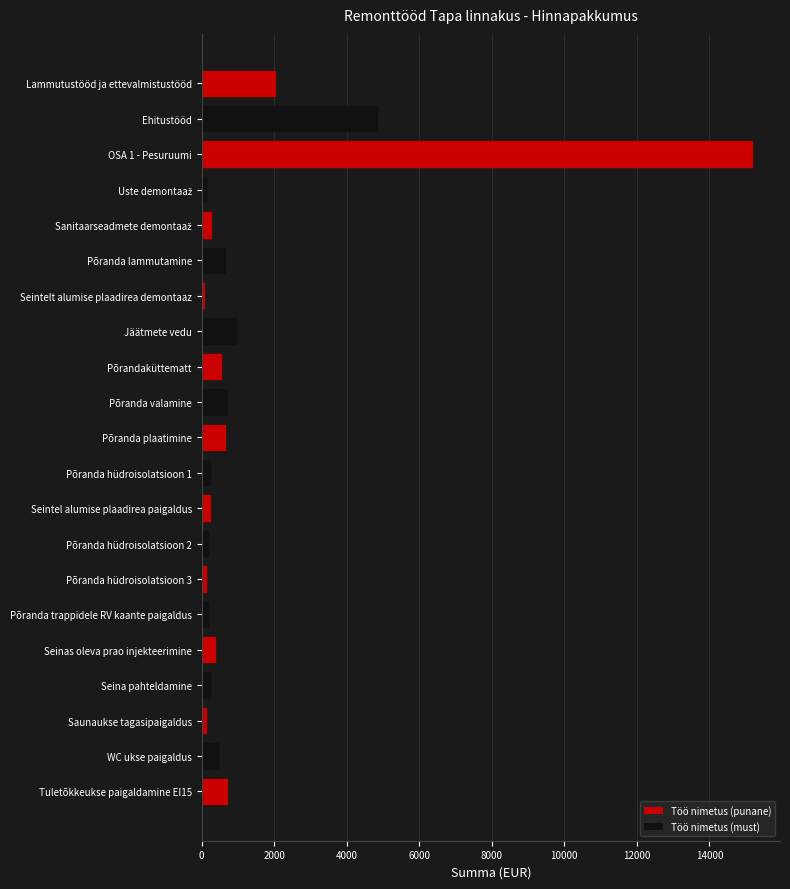

What is the sum of all values?

28700.2